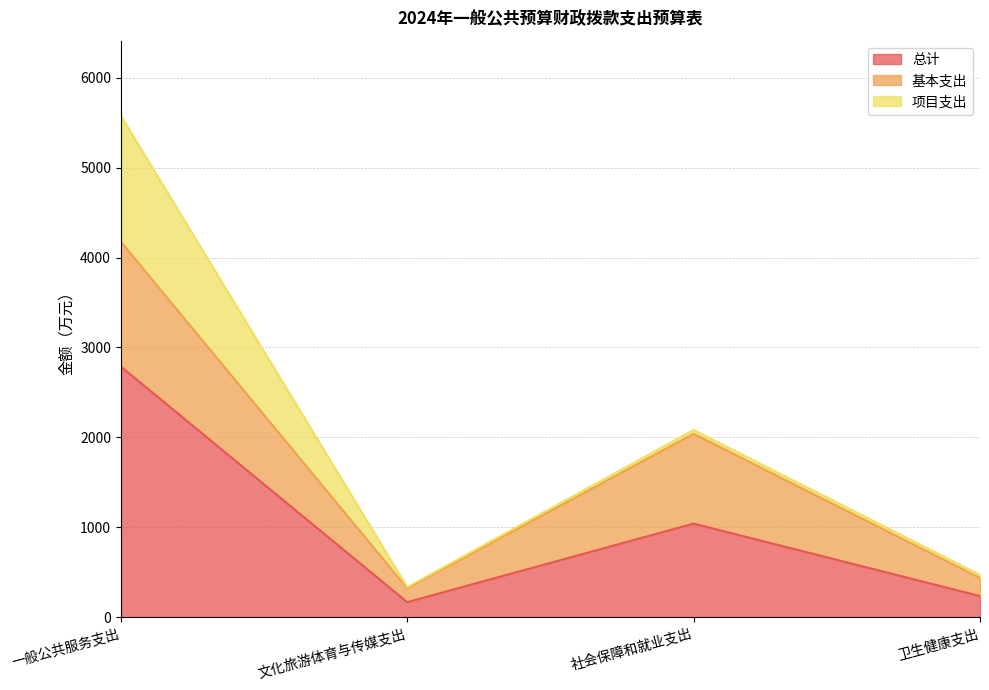

The value of 基本支出 at 文化旅游体育与传媒支出 is 154.5. True or false?

True